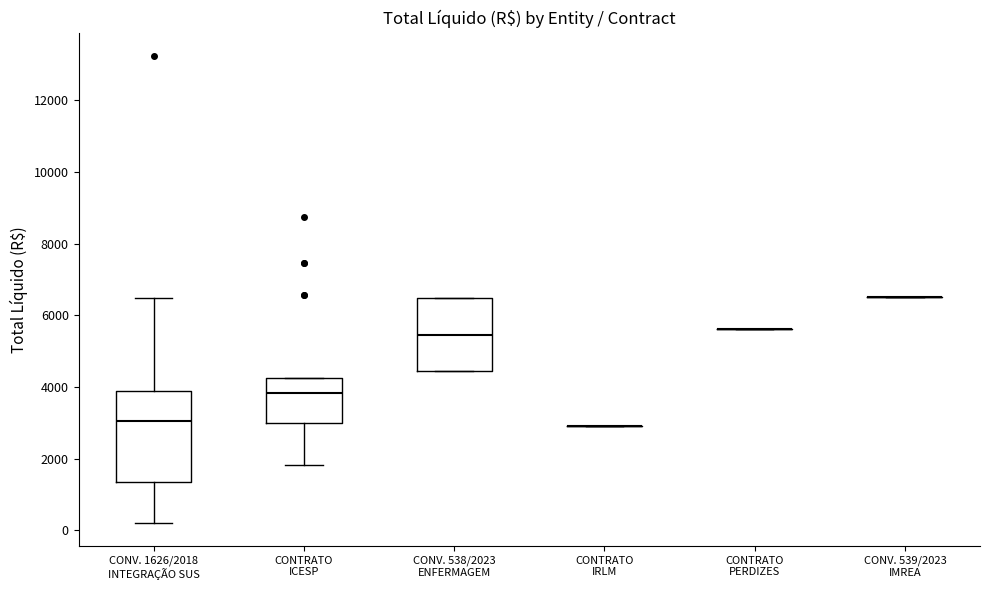

Reading left to right, transcribe this box plot: for each box, give where its median line is, the range the box spans, and where its two whiskers end, as read against the y-axis. The values are not printed on the chart, so give them approximately, as read against the axis.

CONV. 1626/2018 INTEGRAÇÃO SUS: median 3000, box 1400 to 3800, whiskers 200 to 6400
CONTRATO ICESP: median 3800, box 3000 to 4200, whiskers 1800 to 4200
CONV. 538/2023 ENFERMAGEM: median 5400, box 4400 to 6400, whiskers 4400 to 6400
CONTRATO IRLM: box collapsed to a line at 3000, whiskers 3000 to 3000
CONTRATO PERDIZES: box collapsed to a line at 5600, whiskers 5600 to 5600
CONV. 539/2023 IMREA: box collapsed to a line at 6600, whiskers 6600 to 6600